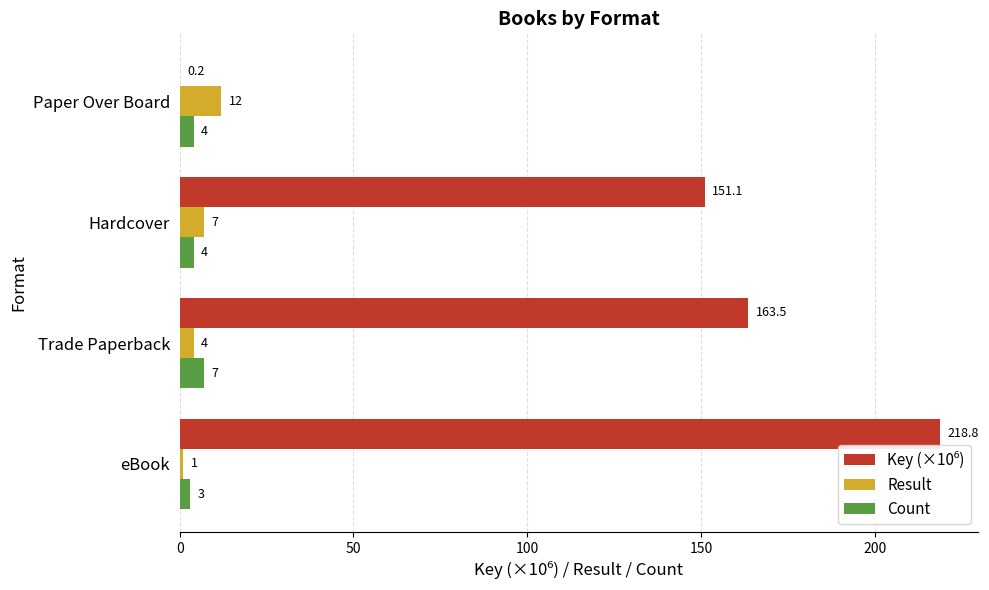

How many Result values are between 4 and 12?

3